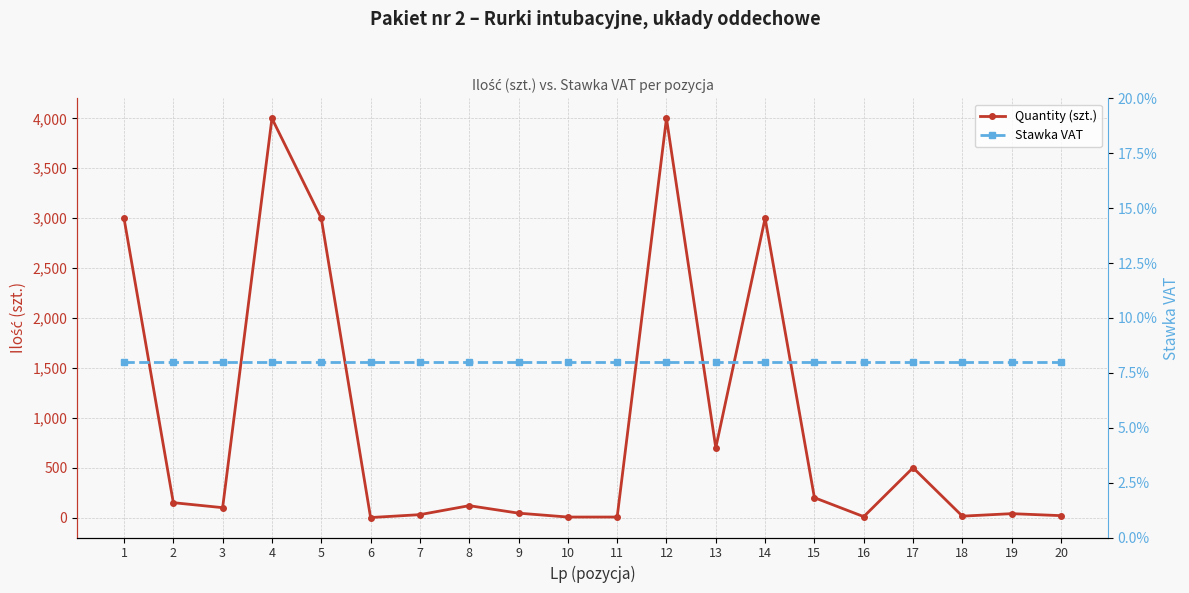

Reading left to right, what are all the values shown in this chart?

Quantity (szt.): 1=3000.0	2=150.0	3=100.0	4=4000.0	5=3000.0	6=1.0	7=30.0	8=120.0	9=45.0	10=6.0	11=6.0	12=4000.0	13=700.0	14=3000.0	15=200.0	16=10.0	17=500.0	18=15.0	19=40.0	20=20.0
Stawka VAT: 1=0.1	2=0.1	3=0.1	4=0.1	5=0.1	6=0.1	7=0.1	8=0.1	9=0.1	10=0.1	11=0.1	12=0.1	13=0.1	14=0.1	15=0.1	16=0.1	17=0.1	18=0.1	19=0.1	20=0.1